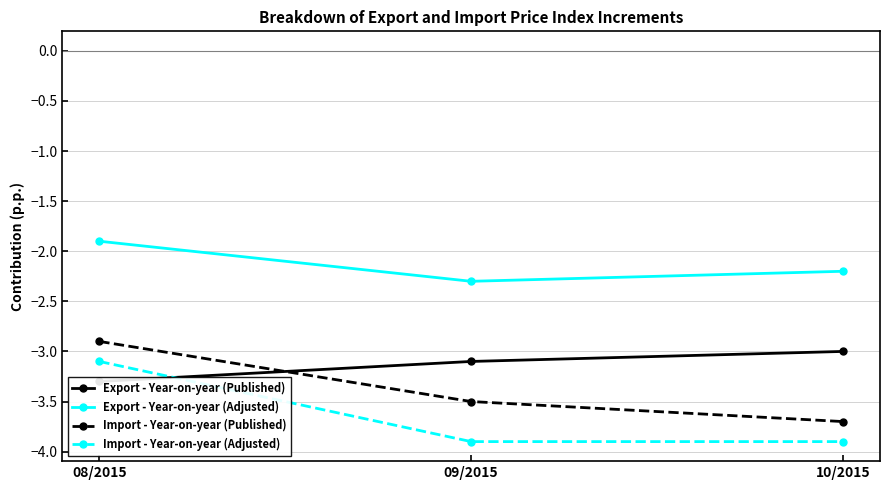

What value does the Export - Year-on-year (Published) series have at 10/2015?

-3.0